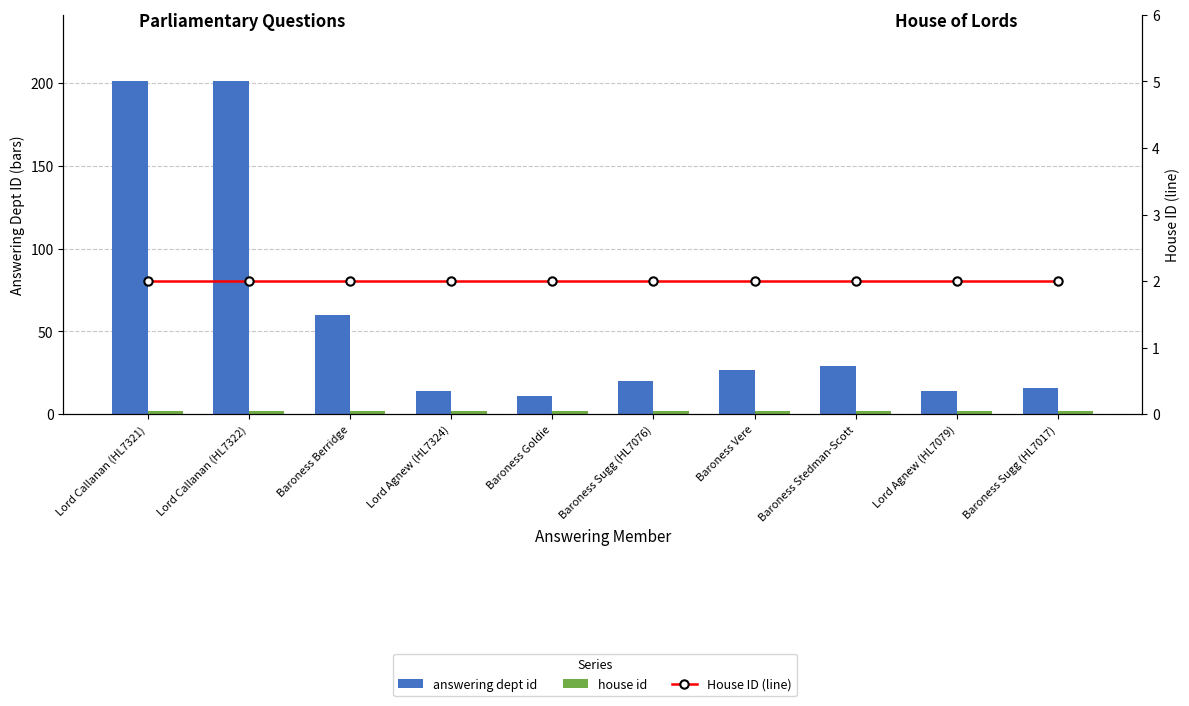

Which has a higher value, Baroness Sugg (HL7017) or Lord Agnew (HL7079)?

Baroness Sugg (HL7017)